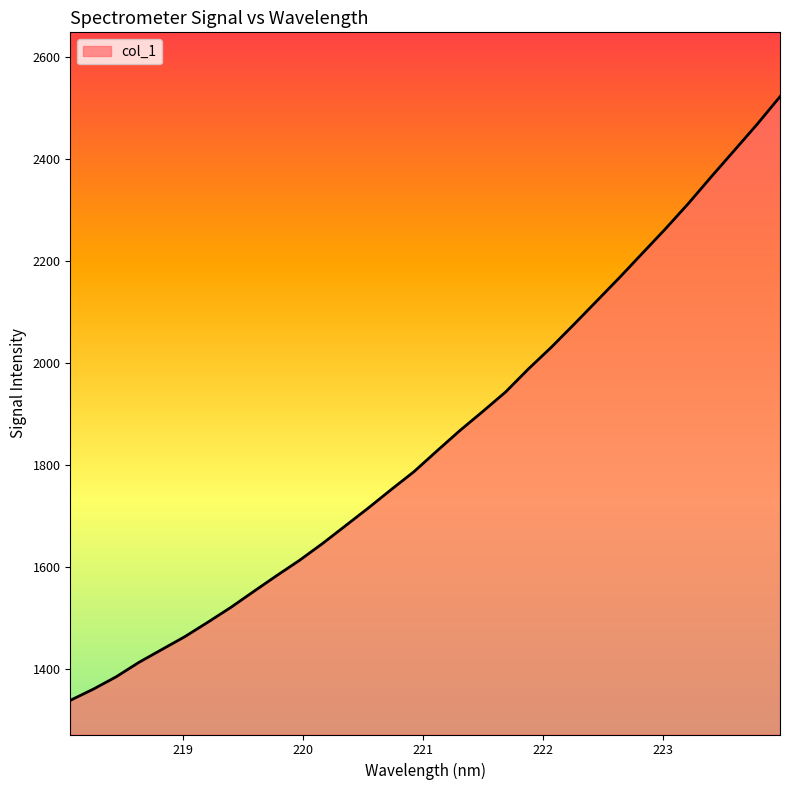

What is the difference between the maximum and minimum values?

1183.3